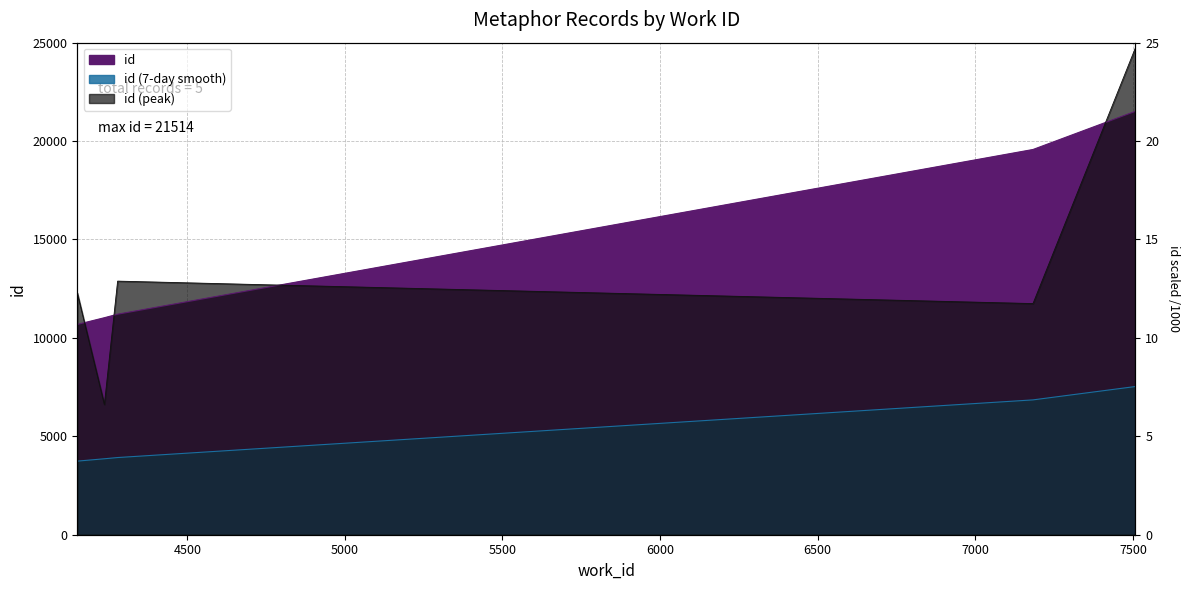

Reading left to right, extract all data points from this chart.

4151=10684	4237=11026	4279=11204	7183=19573	7508=21514